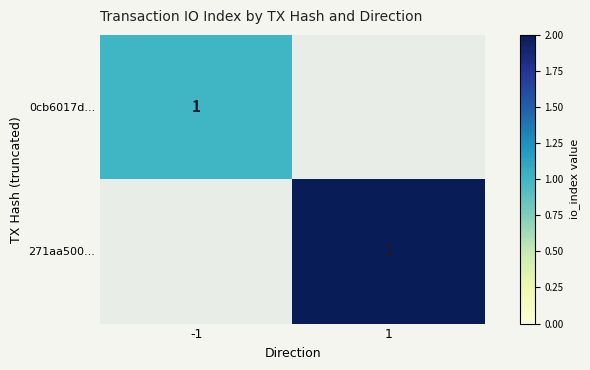

Is it true that 0cb6017d... equals 1 at -1?

True